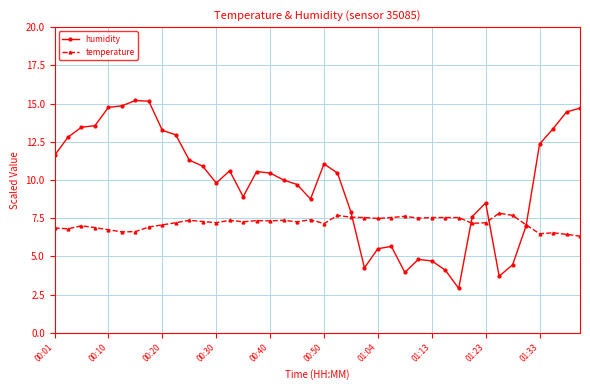

True or false: humidity has more than 1 points higher than both neighbors.

True